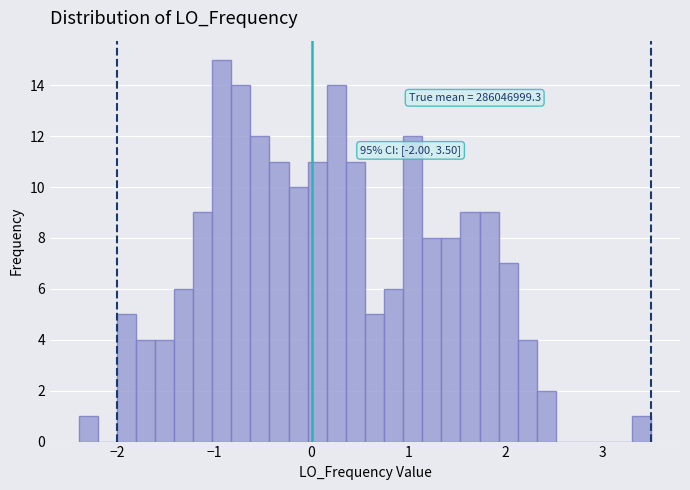

Read against the x-axis, roughly where is the centre of the tallest bar?

-0.9